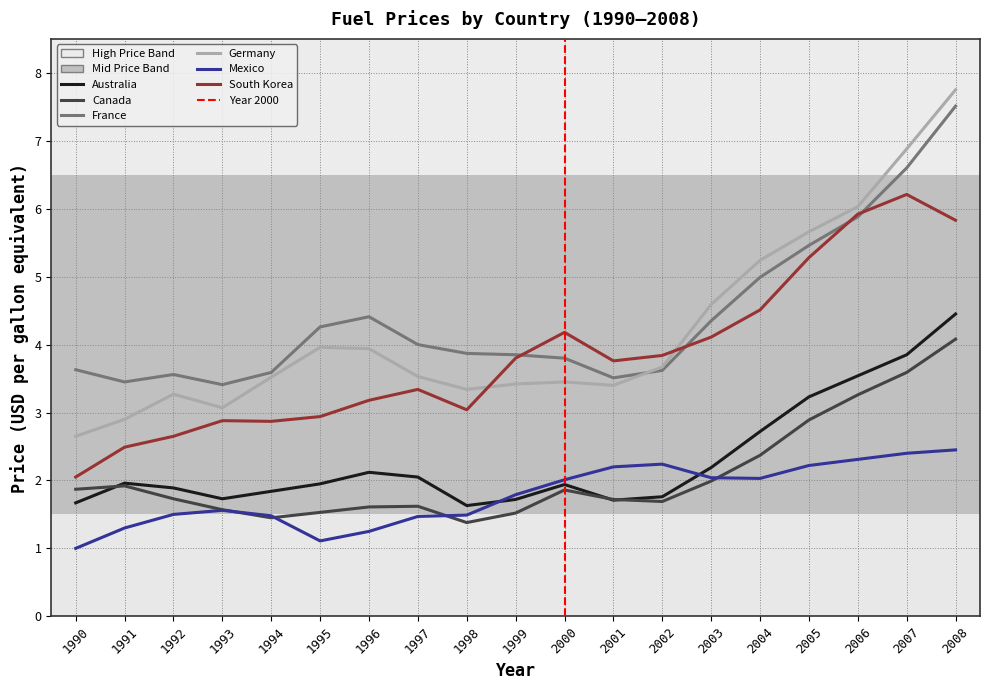

True or false: South Korea and Australia intersect in this chart.

False